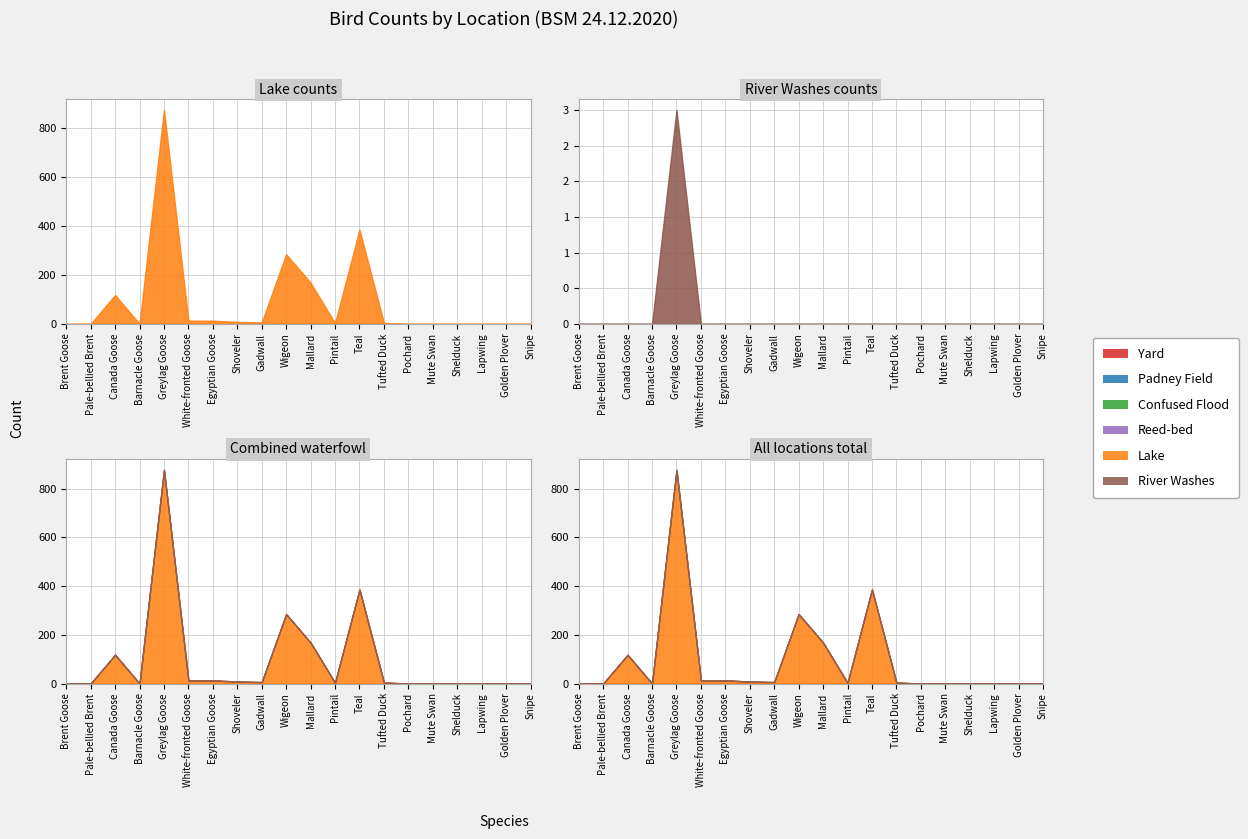

List the series in order of their peak value, highest first.

Lake, River Washes, Yard, Padney Field, Confused Flood, Reed-bed